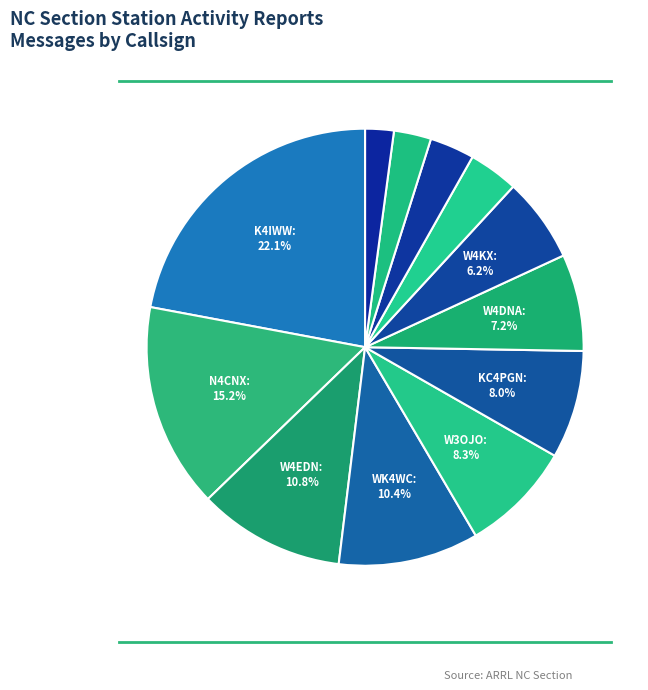

How many slices are in this pie chart?

12